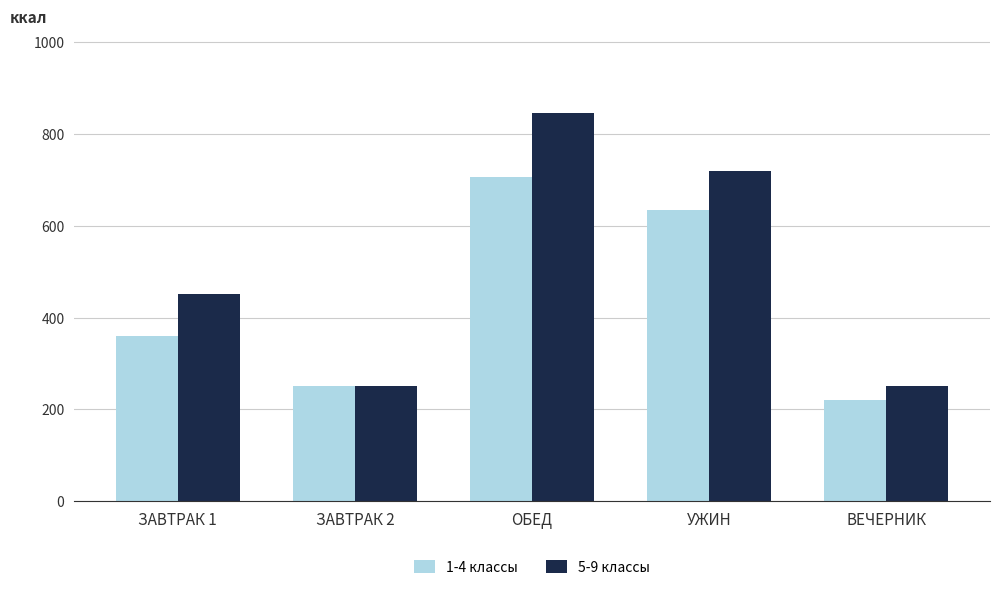

What is the label of the 3rd bar from the right?

ОБЕД